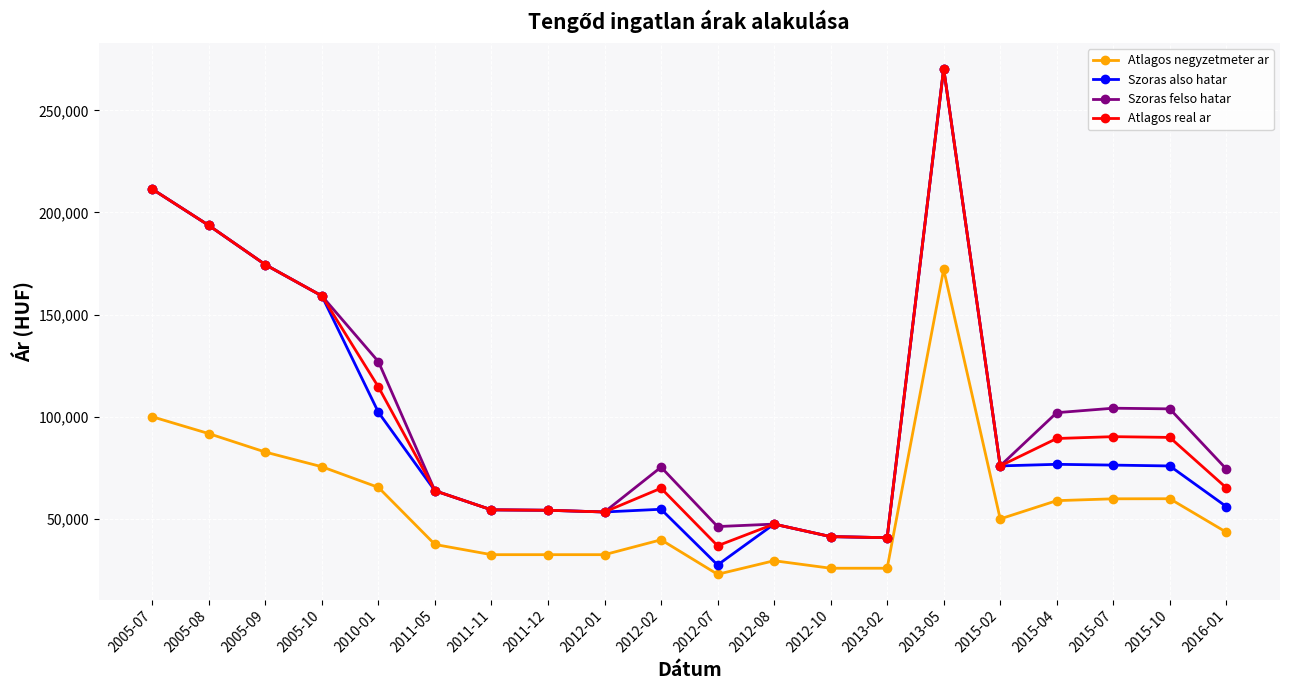

At how many categories does at least one series exceed 166126?

4